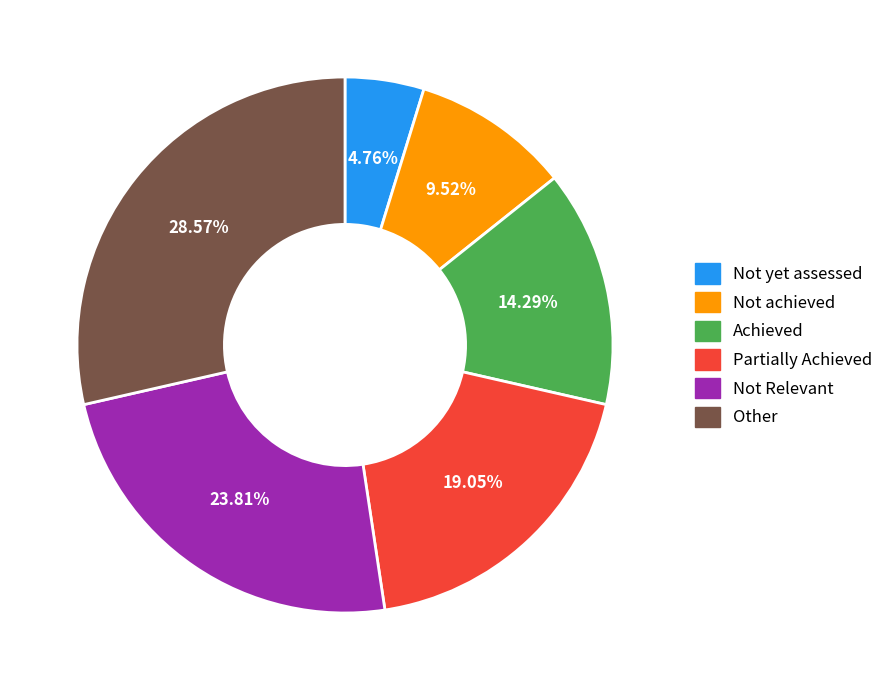

What percentage do Partially Achieved and Not Relevant together represent?

42.9%